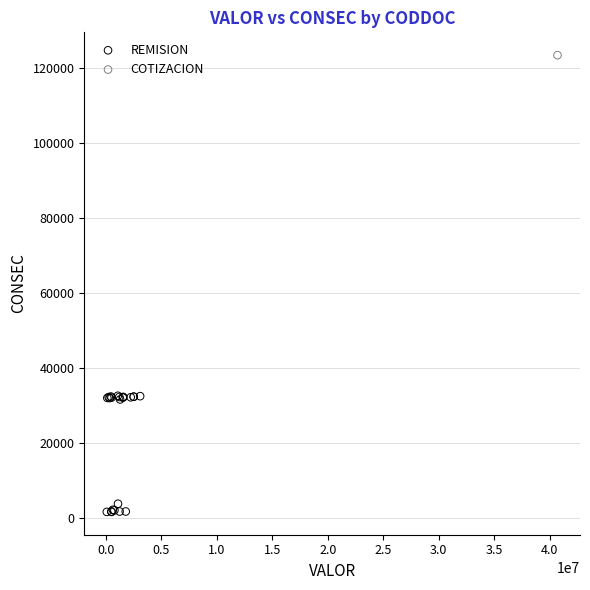

What are all the series names shown in the legend?

REMISION, COTIZACION